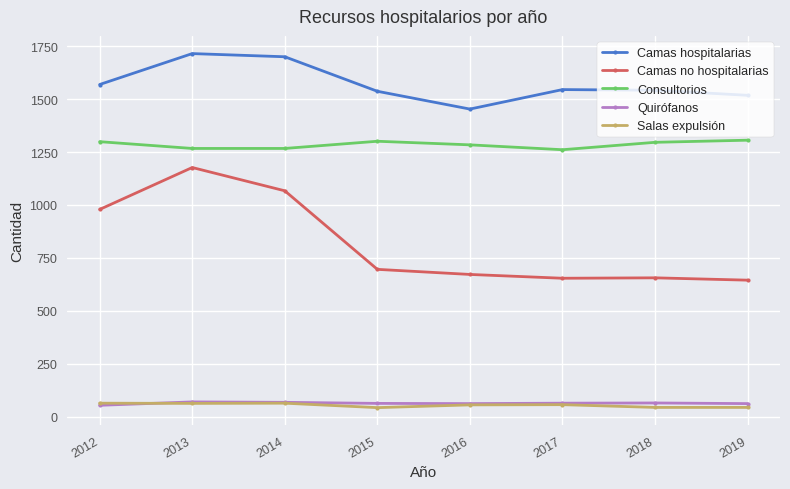

Which series has the largest range (max minus min)?

Camas no hospitalarias